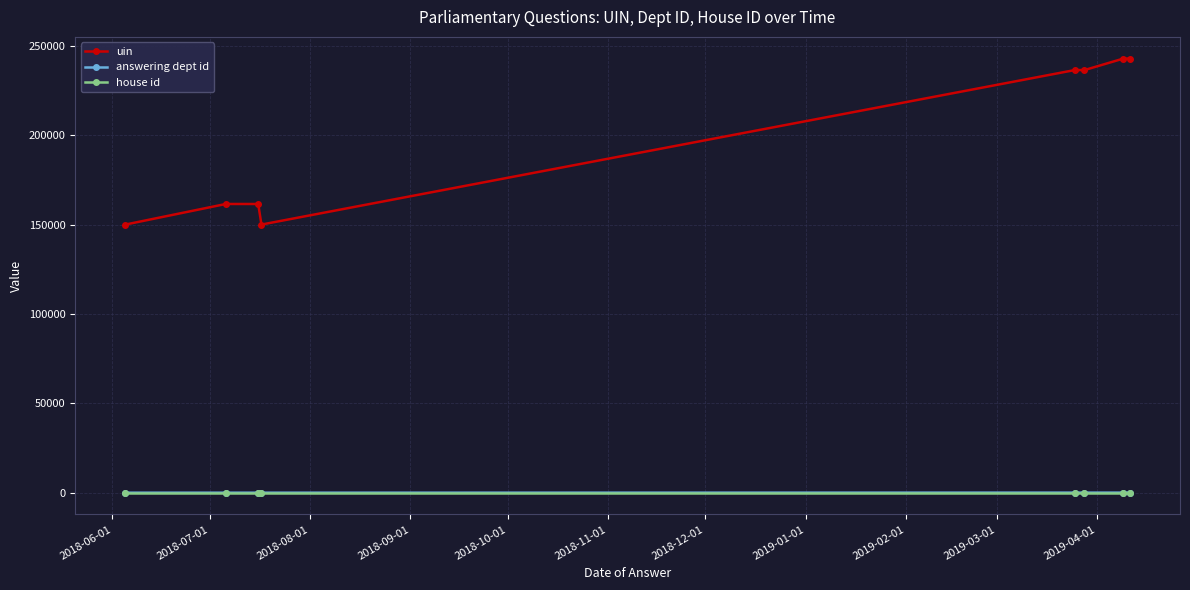

Which series has the largest range (max minus min)?

uin